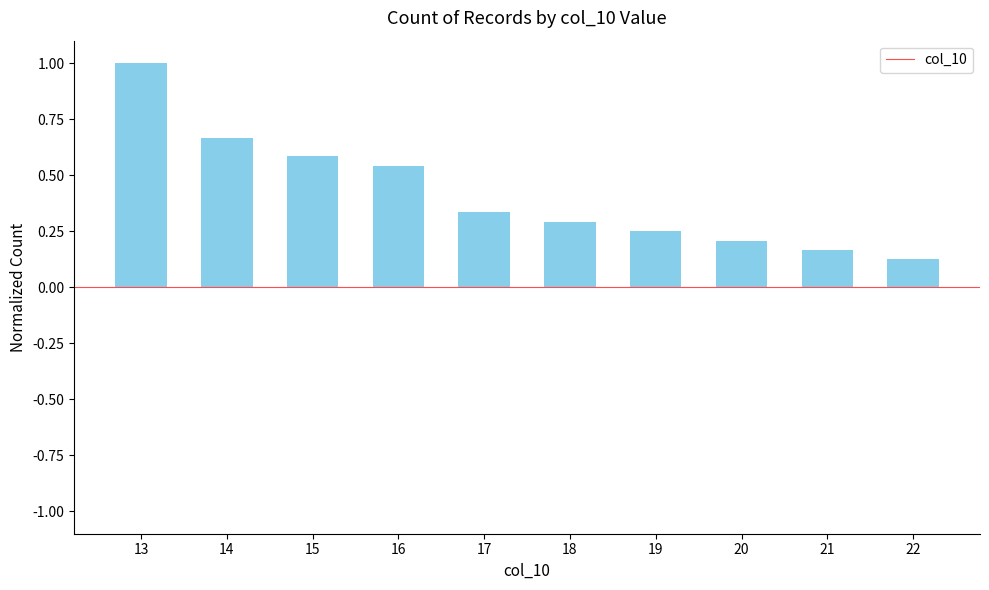

At which label is the value closest to 0?

22